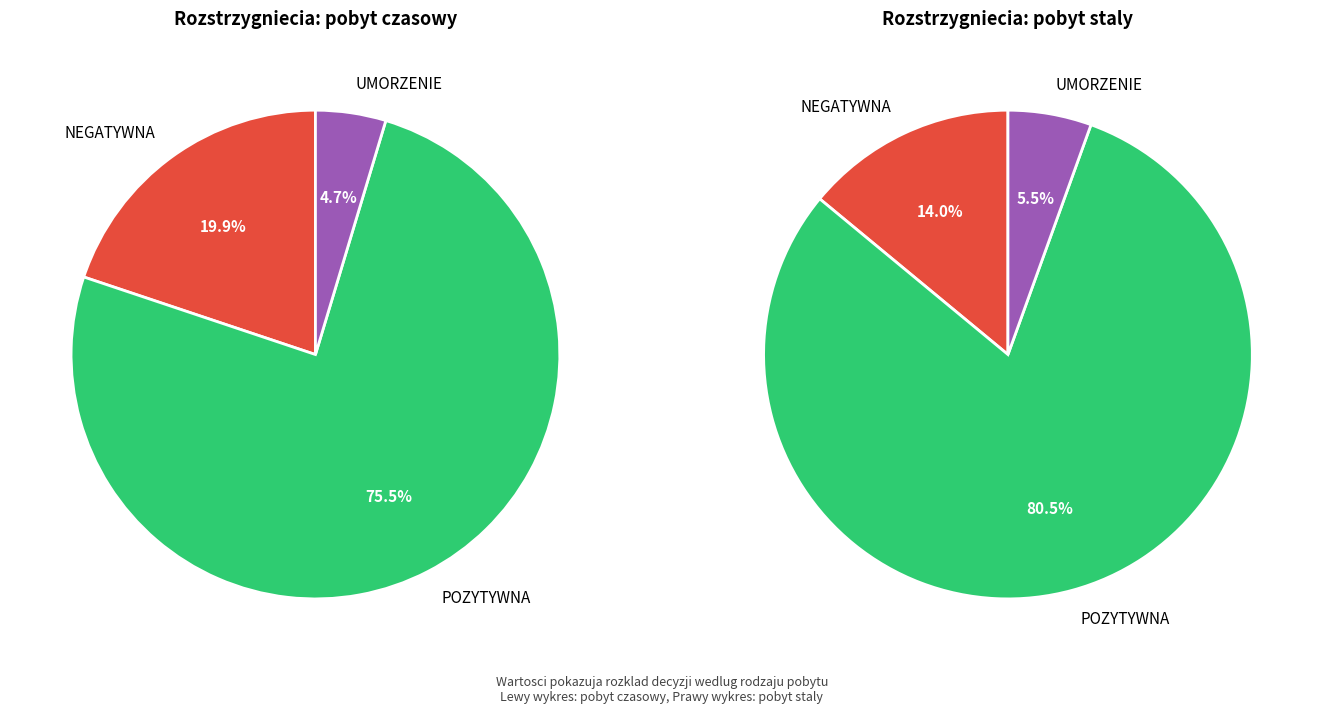

Which category has the smallest portion of the pie?

UMORZENIE